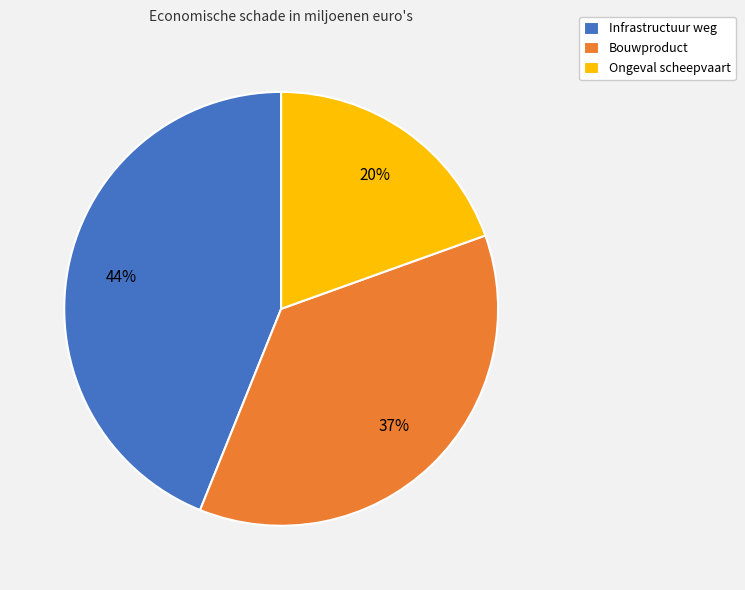

Do Ongeval scheepvaart and Bouwproduct together represent more than half of the pie?

Yes